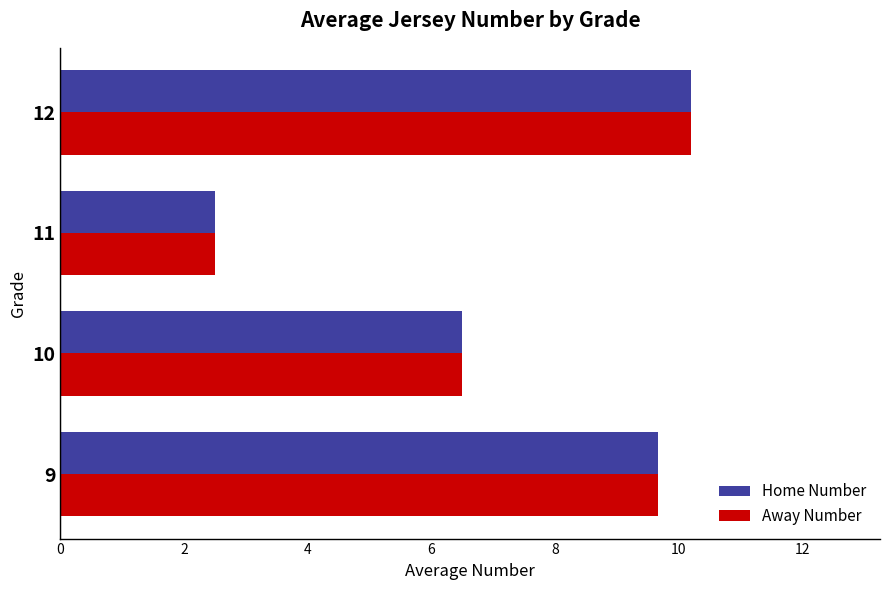

List the labels in order of Away Number value, largest first.

12, 9, 10, 11